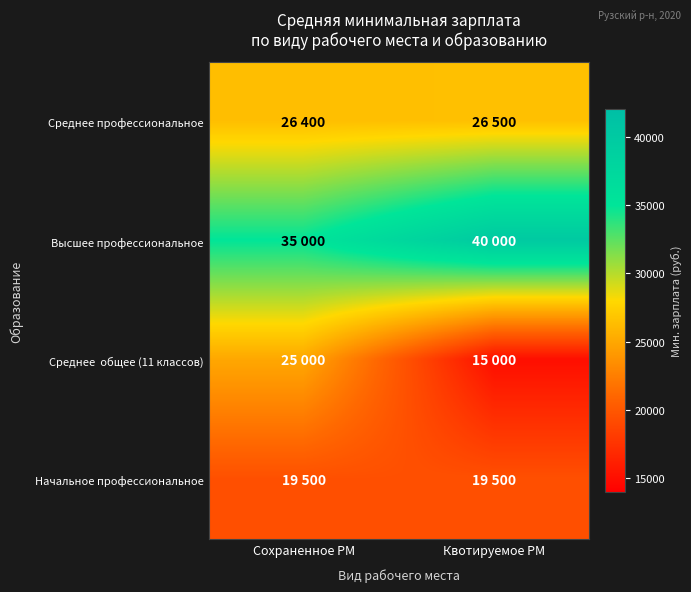

What is the total value across all series at Сохраненное РМ?

105900